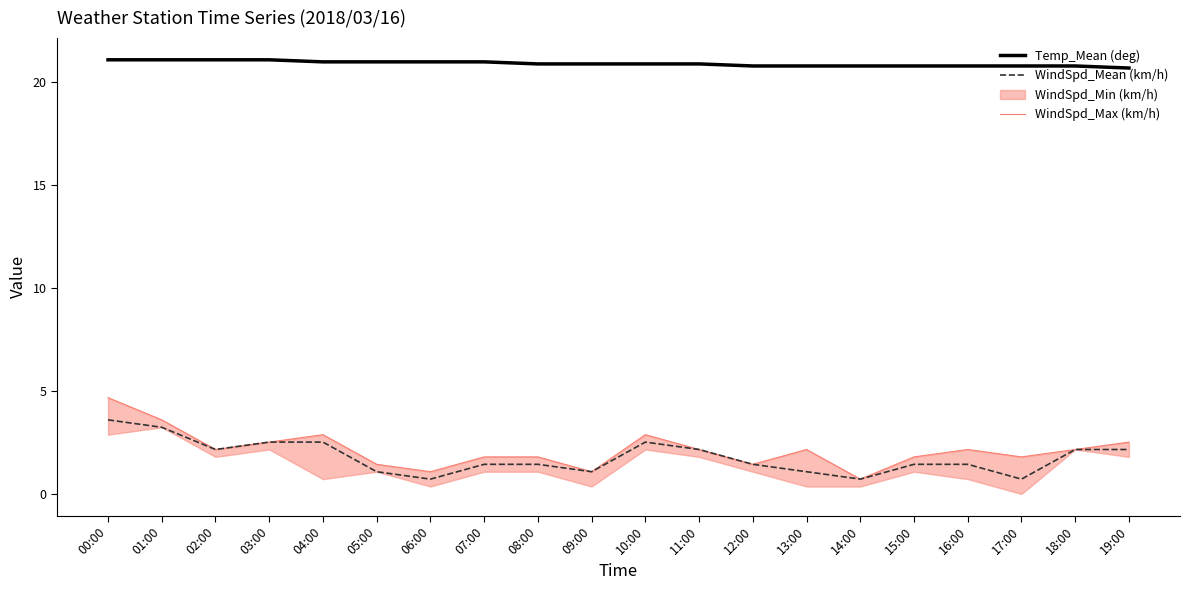

Which series has the largest range (max minus min)?

WindSpd_Max (km/h)